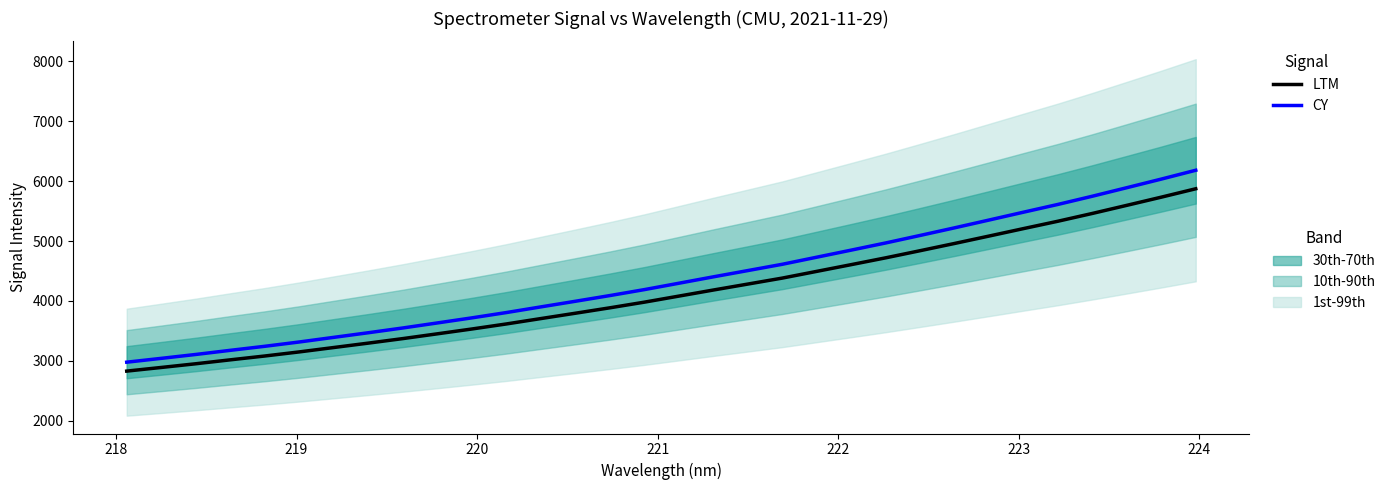

Is it true that LTM equals 7398.3 at 19?

False